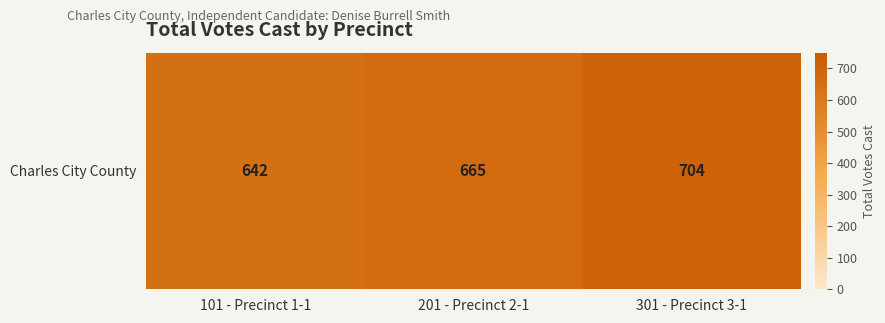

The value at 101 - Precinct 1-1 is 642. True or false?

True